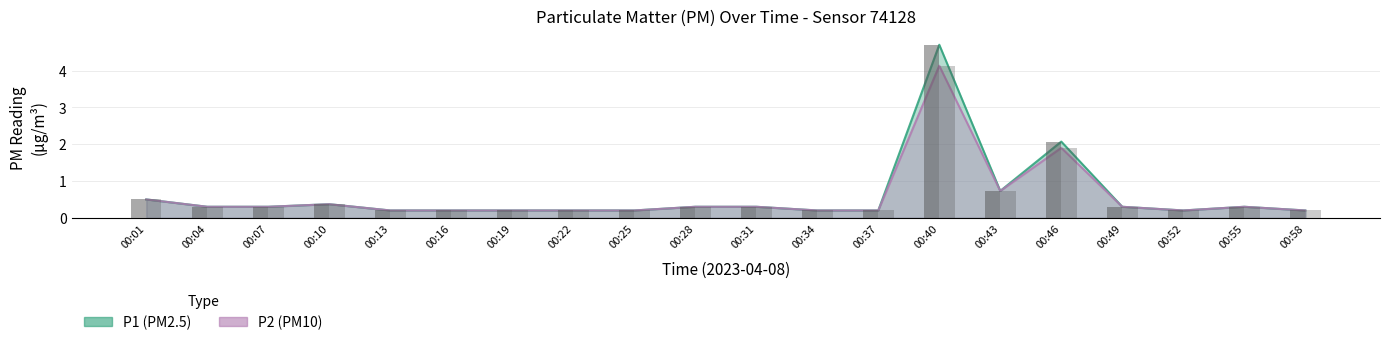

At how many categories does at least one series exceed 3?

1